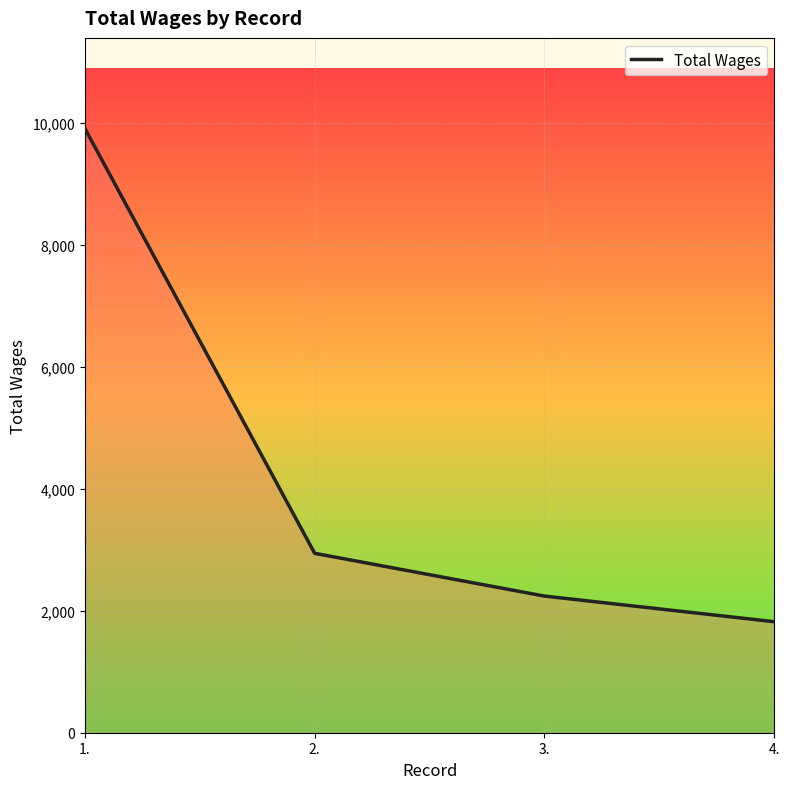

What is the difference between the values at 2. and 4.?

1121